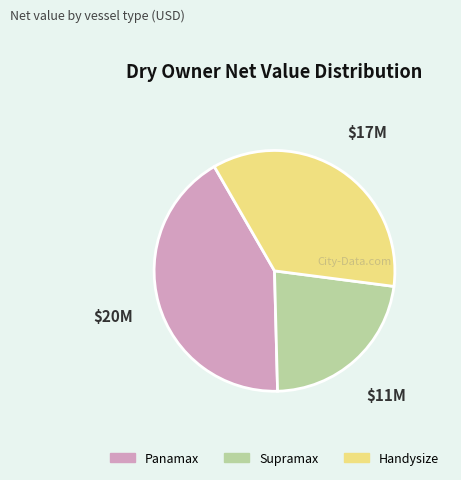

The Supramax slice represents 23% of the pie. True or false?

True